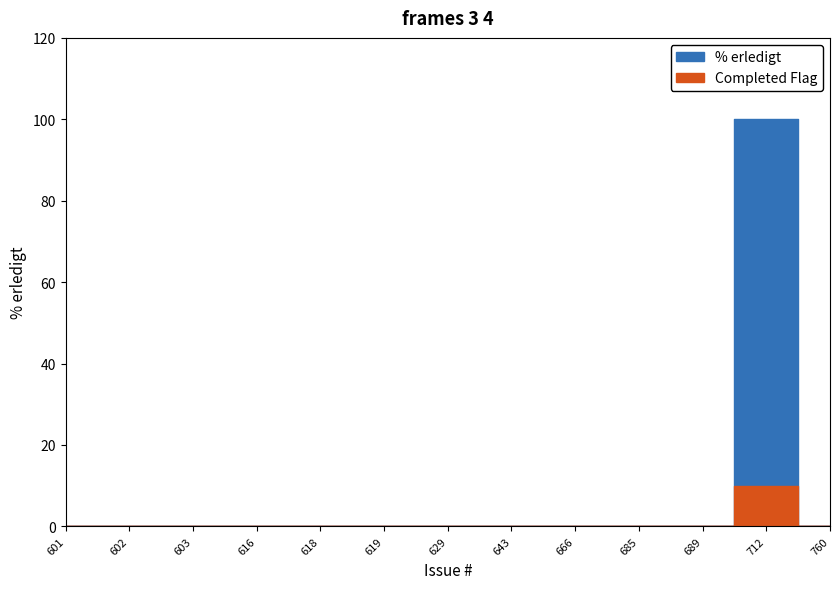

At which category does the chart reach its minimum across all series?

601